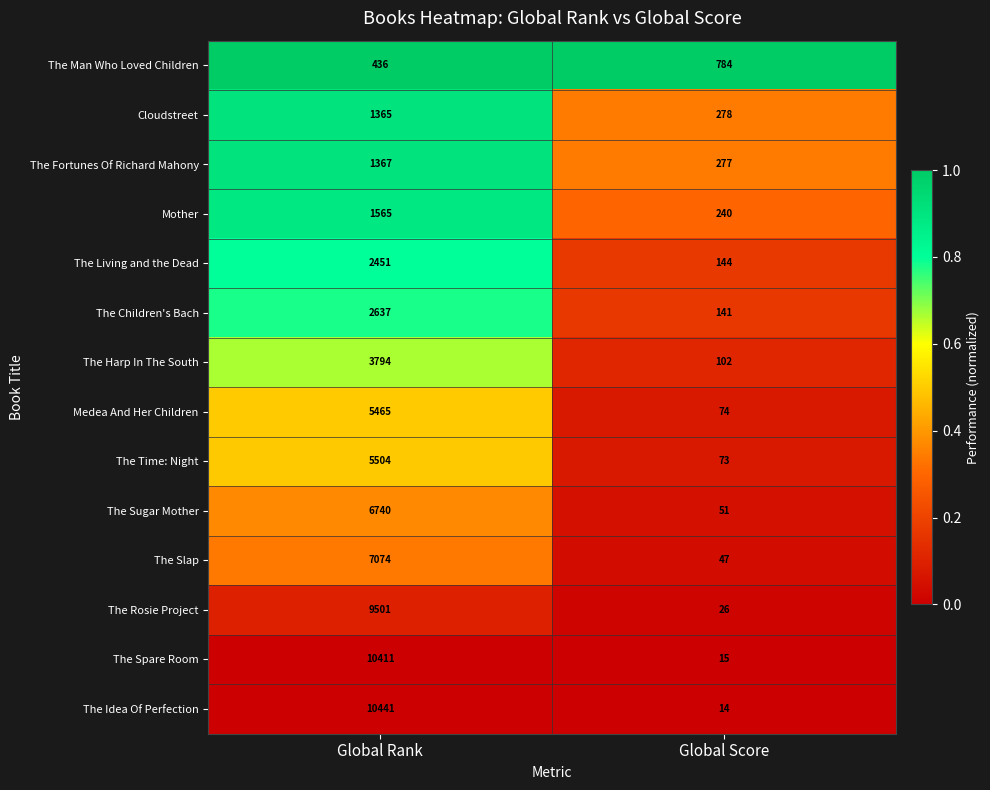

Reading left to right, list all the values displayed in this chart.

The Man Who Loved Children: 436	784
Cloudstreet: 1365	278
The Fortunes Of Richard Mahony: 1367	277
Mother: 1565	240
The Living and the Dead: 2451	144
The Children's Bach: 2637	141
The Harp In The South: 3794	102
Medea And Her Children: 5465	74
The Time: Night: 5504	73
The Sugar Mother: 6740	51
The Slap: 7074	47
The Rosie Project: 9501	26
The Spare Room: 10411	15
The Idea Of Perfection: 10441	14